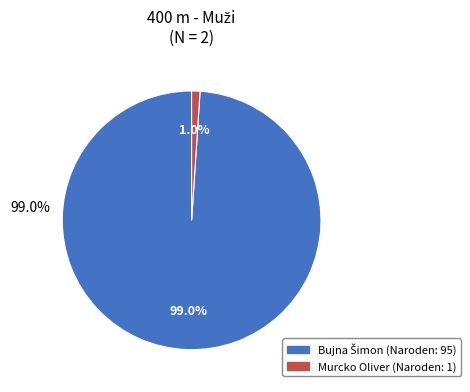

How many slices are in this pie chart?

2